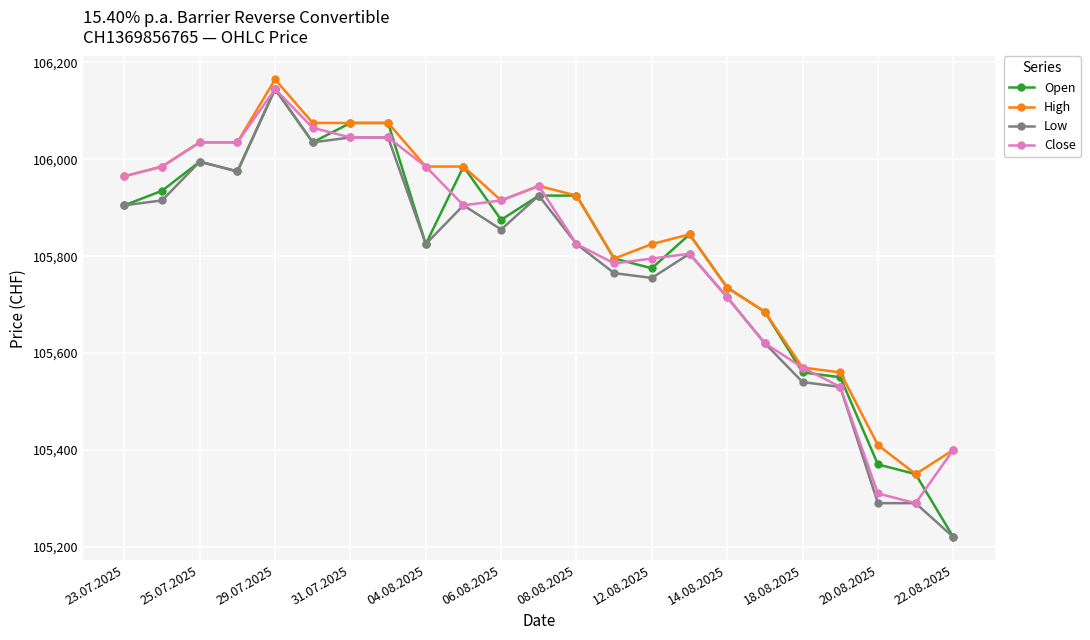

At how many categories does at least one series exceed 105264?

23